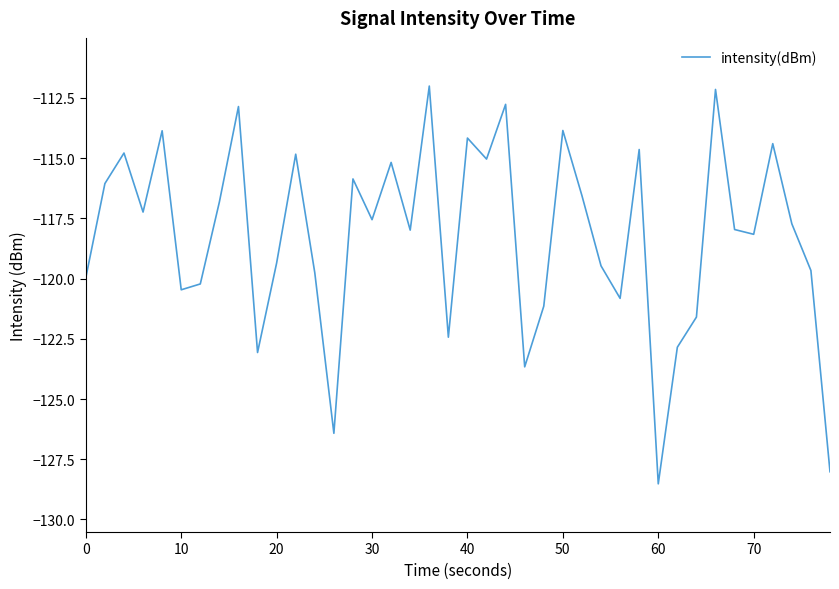

What is the smallest value displayed?

-128.5